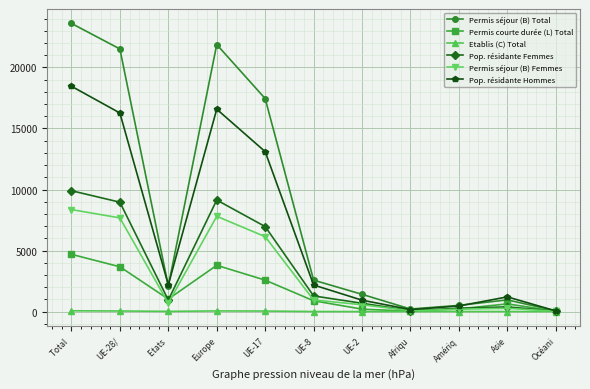

The Permis séjour (B) Total series shows 506 at Amériq. True or false?

True